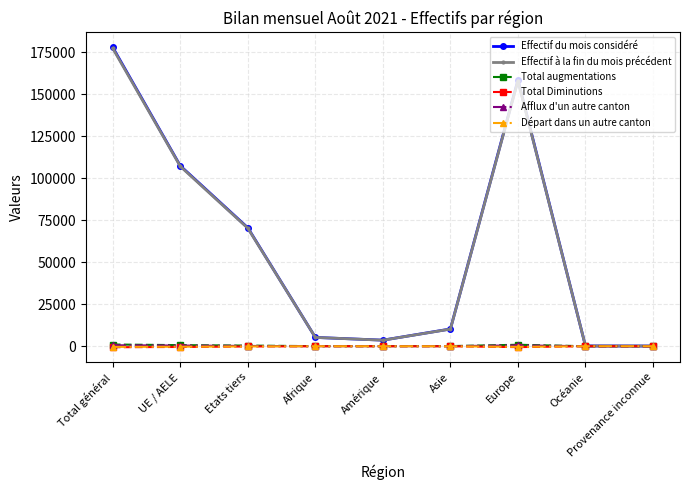

What is the label of the 4th point from the right?

Asie